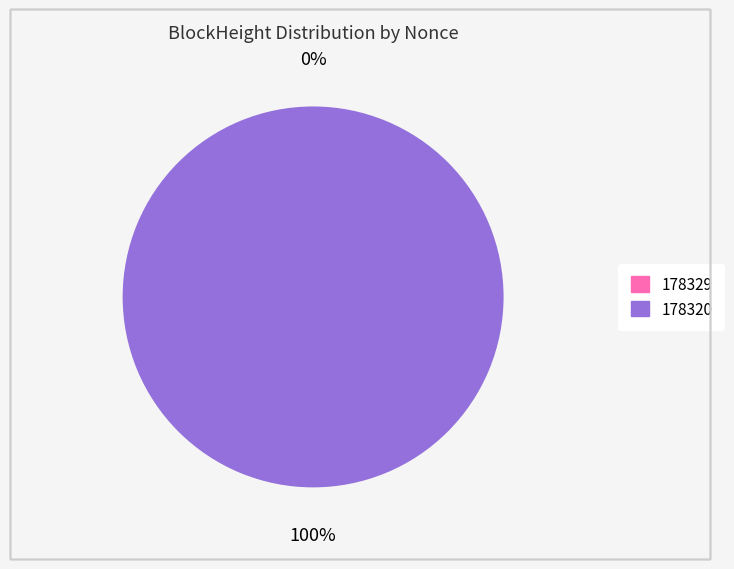

Combined, do 178329 and 178320 account for over 50%?

Yes